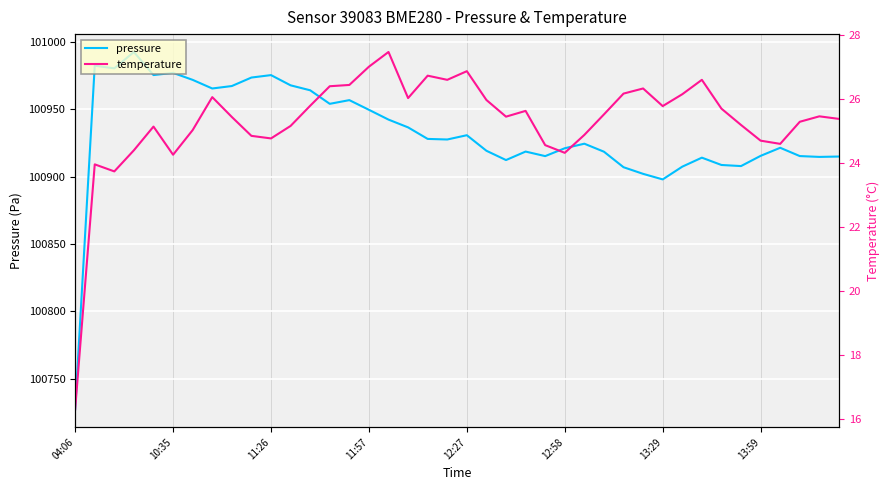

What position from the left is 28?

29